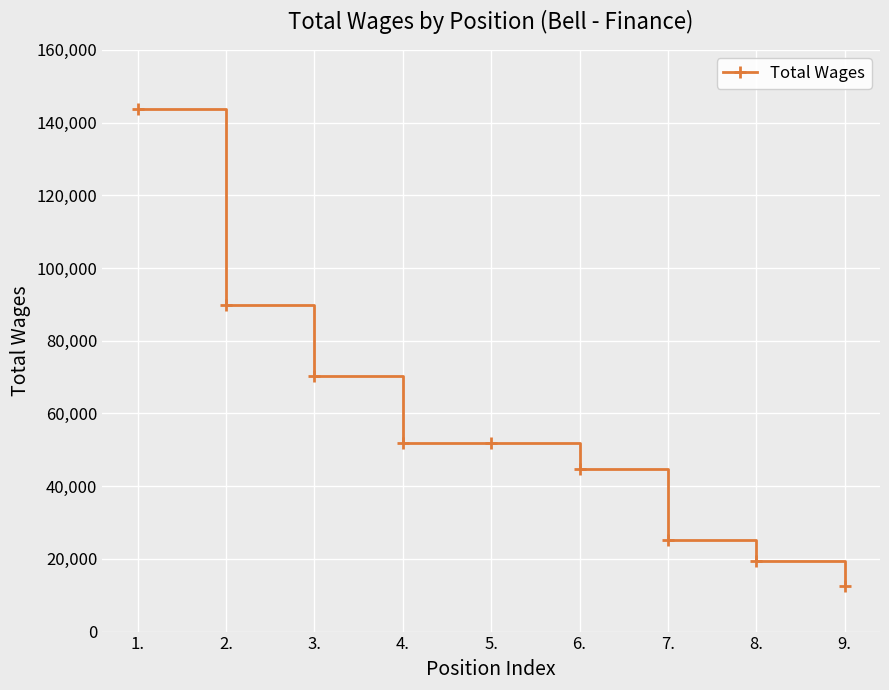

What is the minimum value shown in the chart?

12642